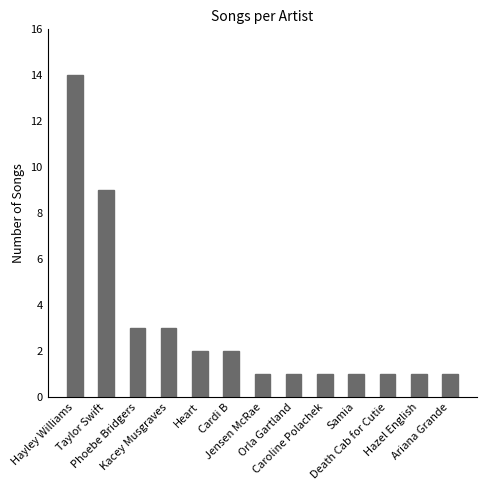

Reading left to right, what are all the values shown in this chart?

Hayley Williams=14	Taylor Swift=9	Phoebe Bridgers=3	Kacey Musgraves=3	Heart=2	Cardi B=2	Jensen McRae=1	Orla Gartland=1	Caroline Polachek=1	Samia=1	Death Cab for Cutie=1	Hazel English=1	Ariana Grande=1